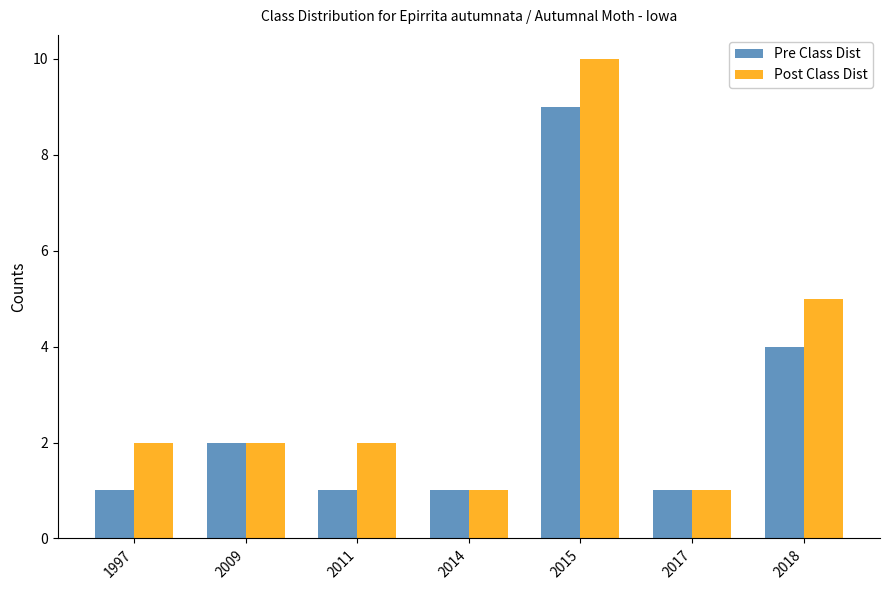

What is the approximate value of Pre Class Dist at 2018?

4